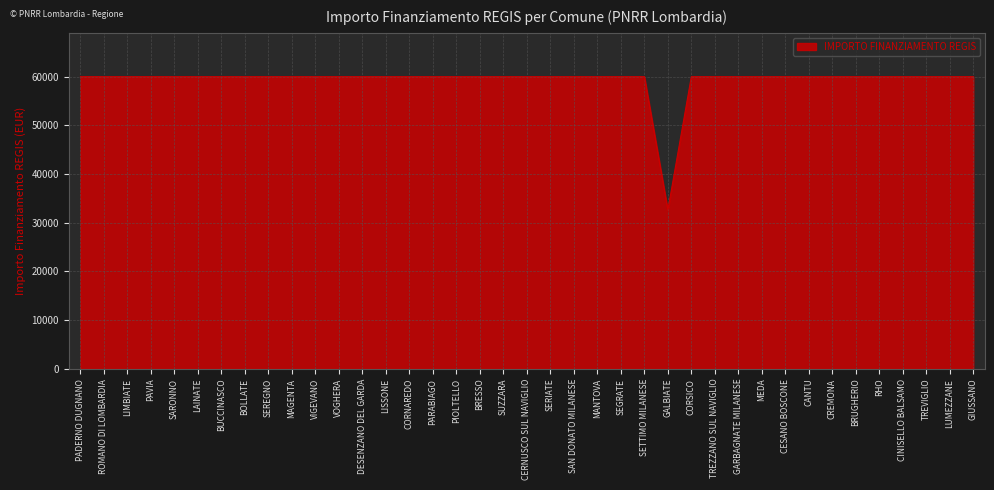

What is the difference between the maximum and minimum values?

27377